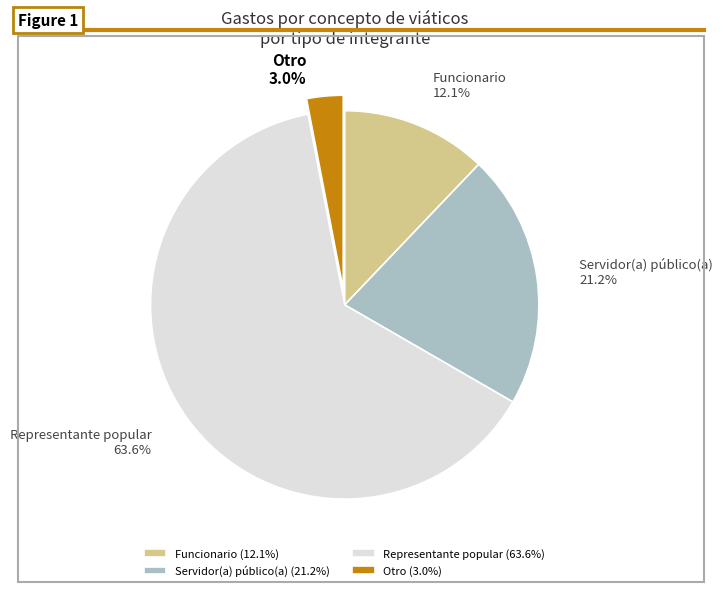

Which category accounts for the majority?

Representante popular